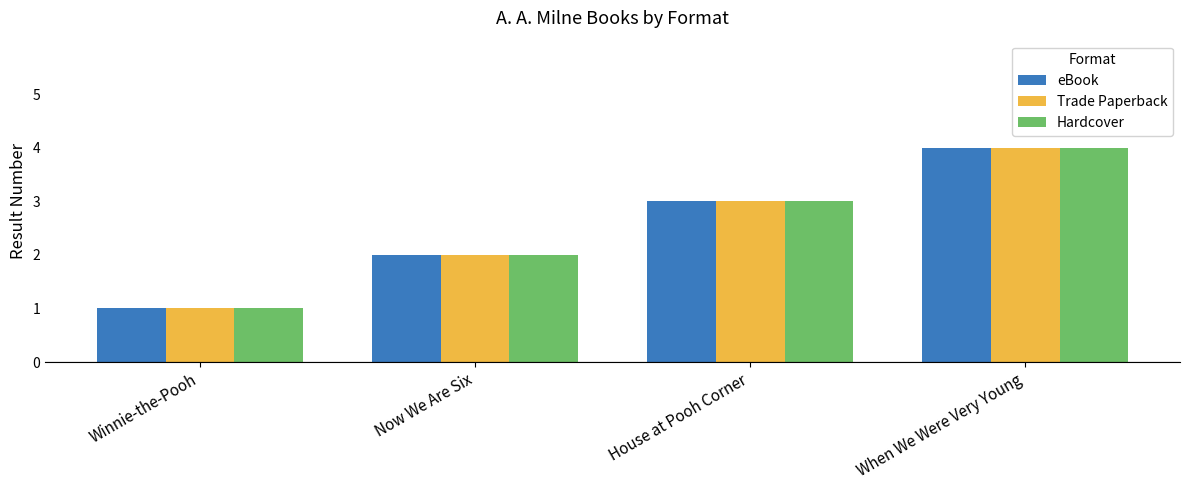

What is the label of the 4th bar from the right?

Winnie-the-Pooh